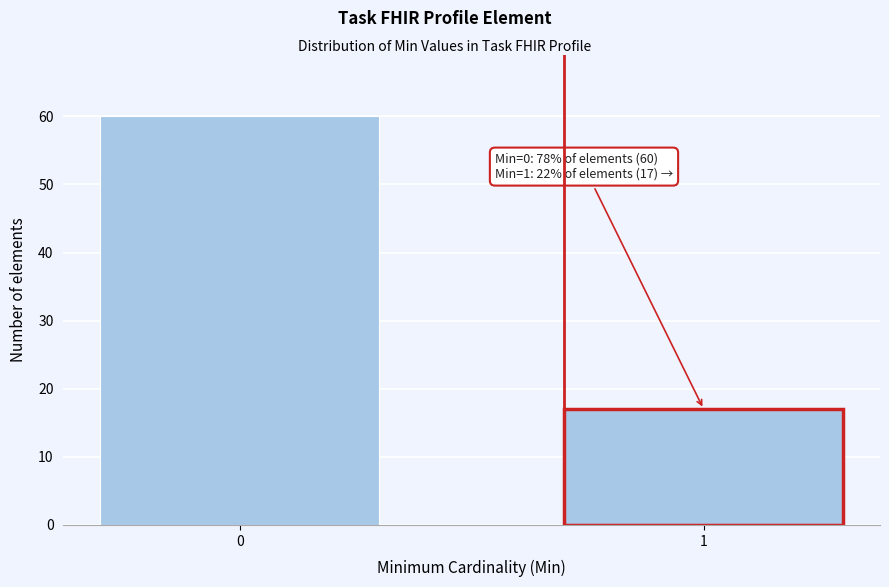

Reading left to right, what are all the values shown in this chart?

60	17